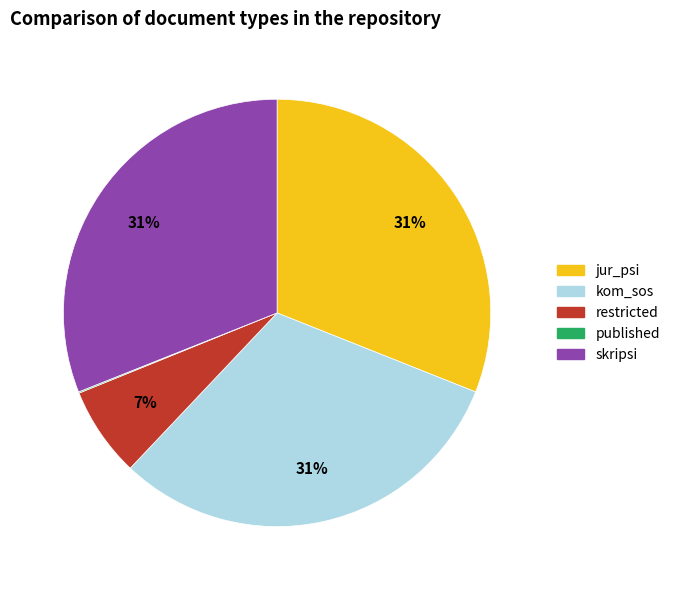

Do restricted and jur_psi together represent more than half of the pie?

No